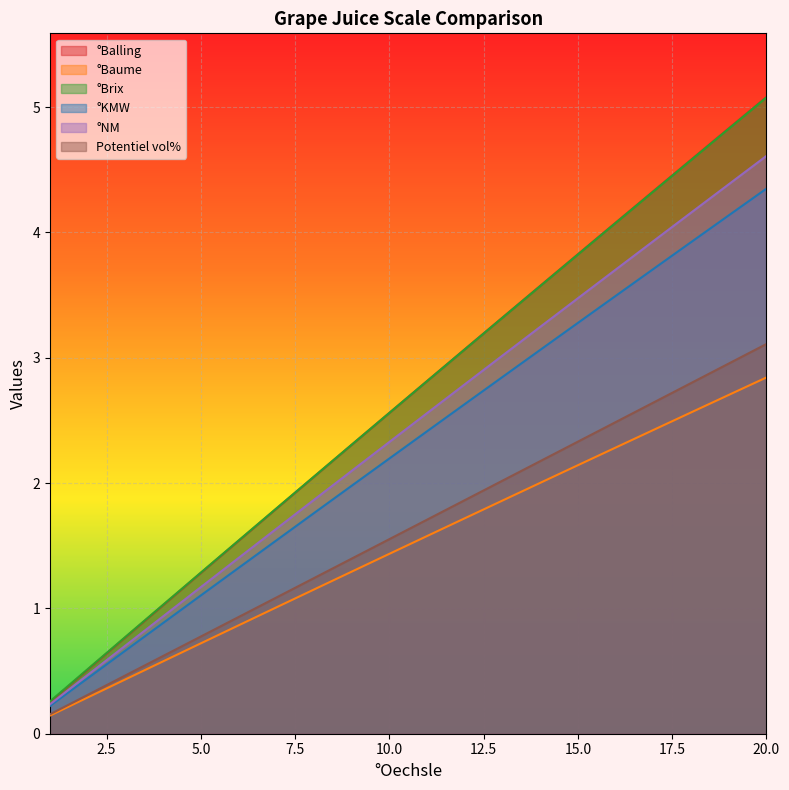

True or false: °NM has more than 1 interior local peaks.

False